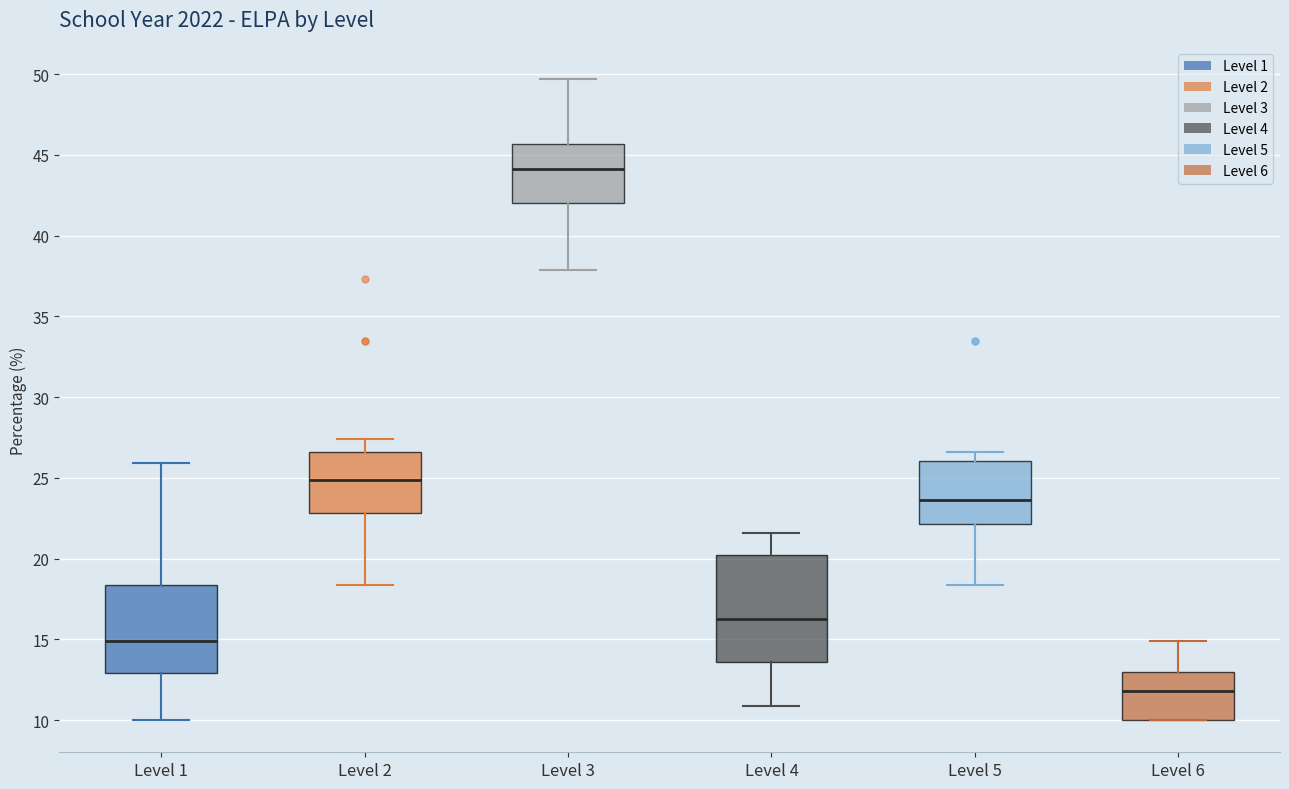

Which box is the tallest, from its lower edge to its upper edge?

Level 4